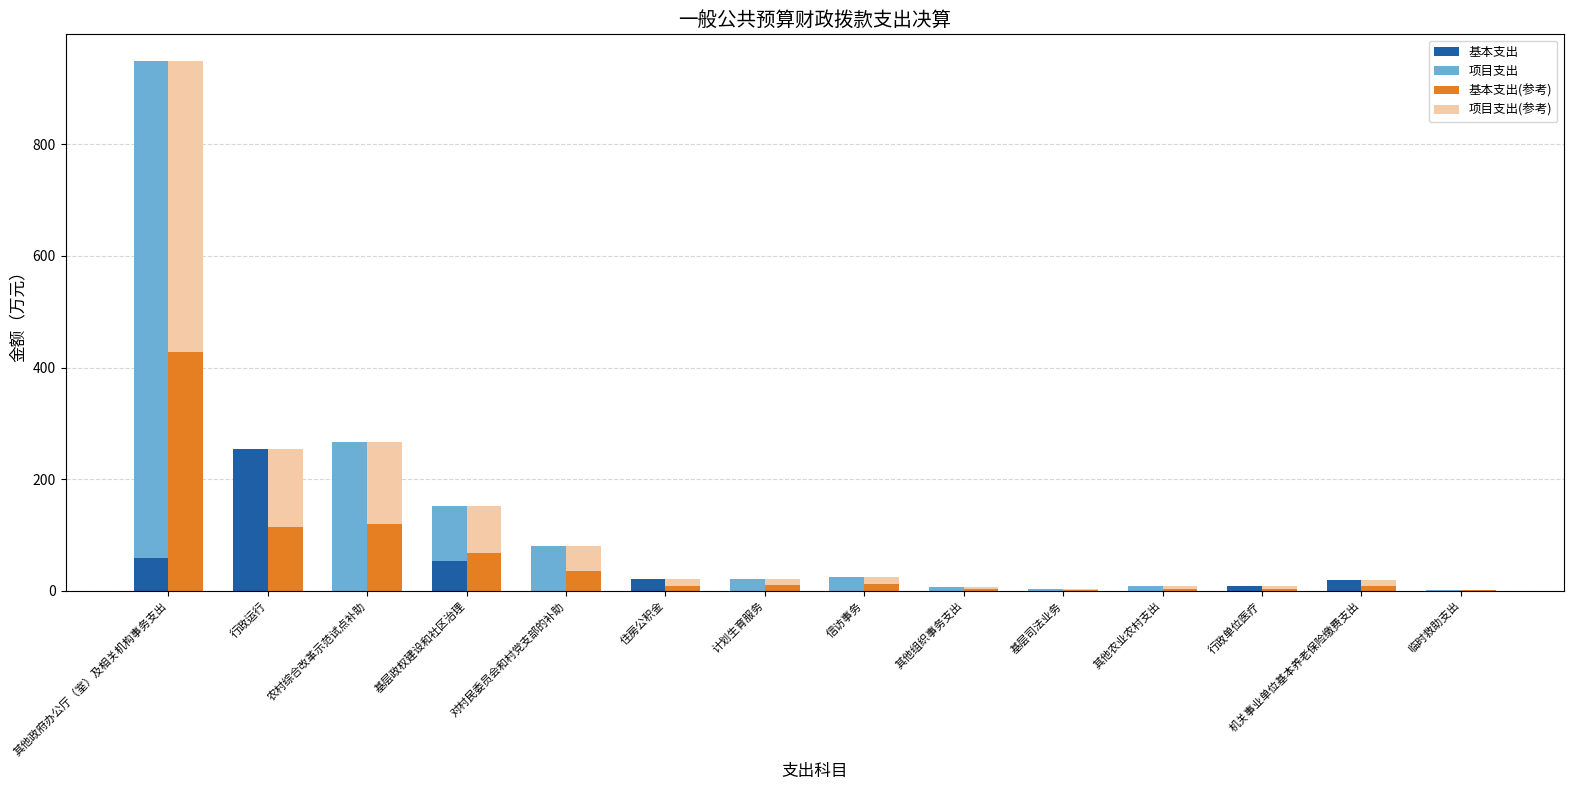

How many bars are there in total?

56